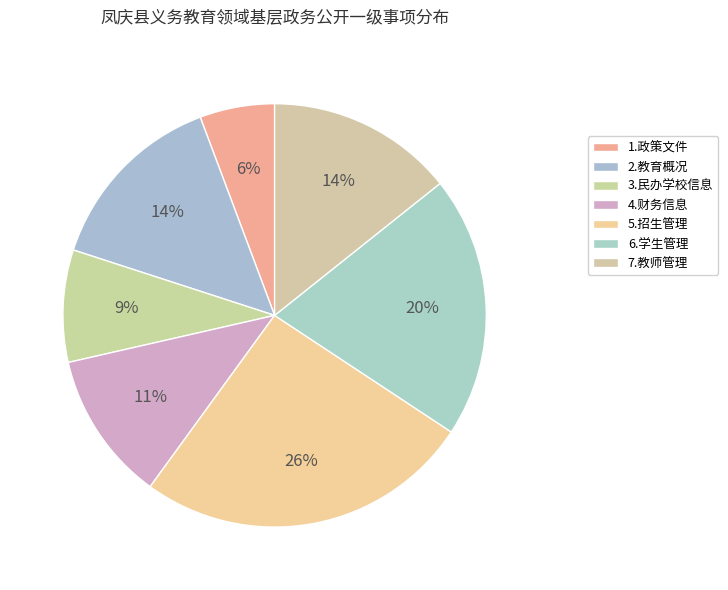

To the nearest percent, what portion does 1.政策文件 represent?

6%